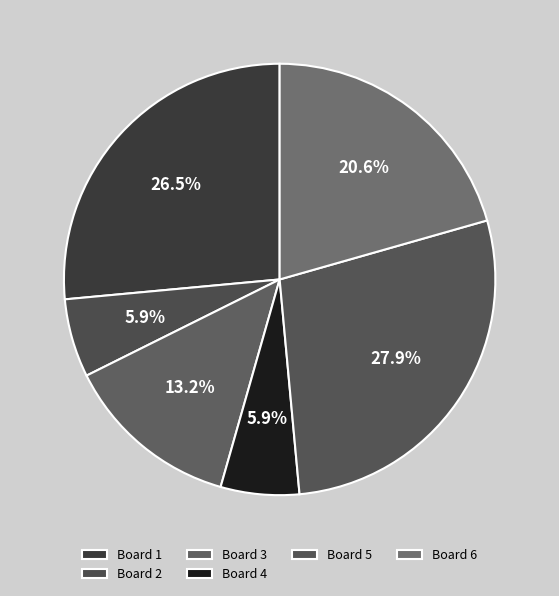

To the nearest percent, what is the average slice percentage?

17%